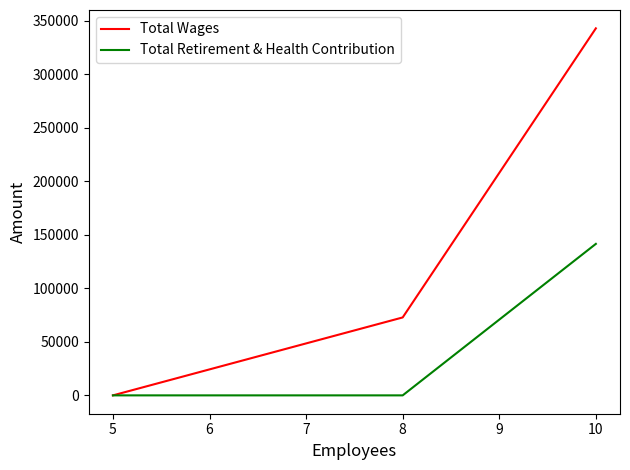

True or false: Total Wages and Total Retirement & Health Contribution cross at least once.

False